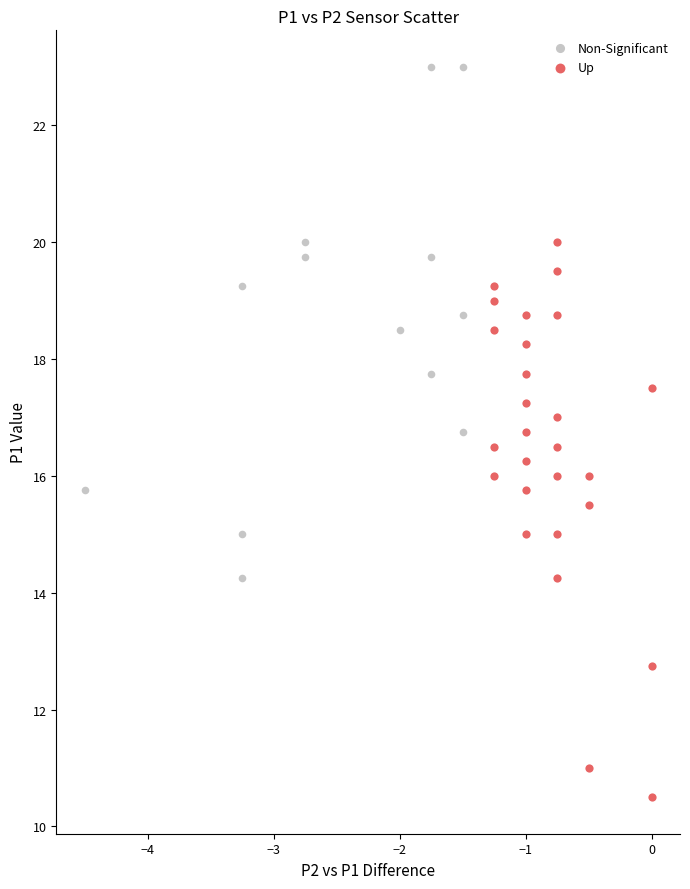

Which series has the largest Y range (max minus min)?

Up